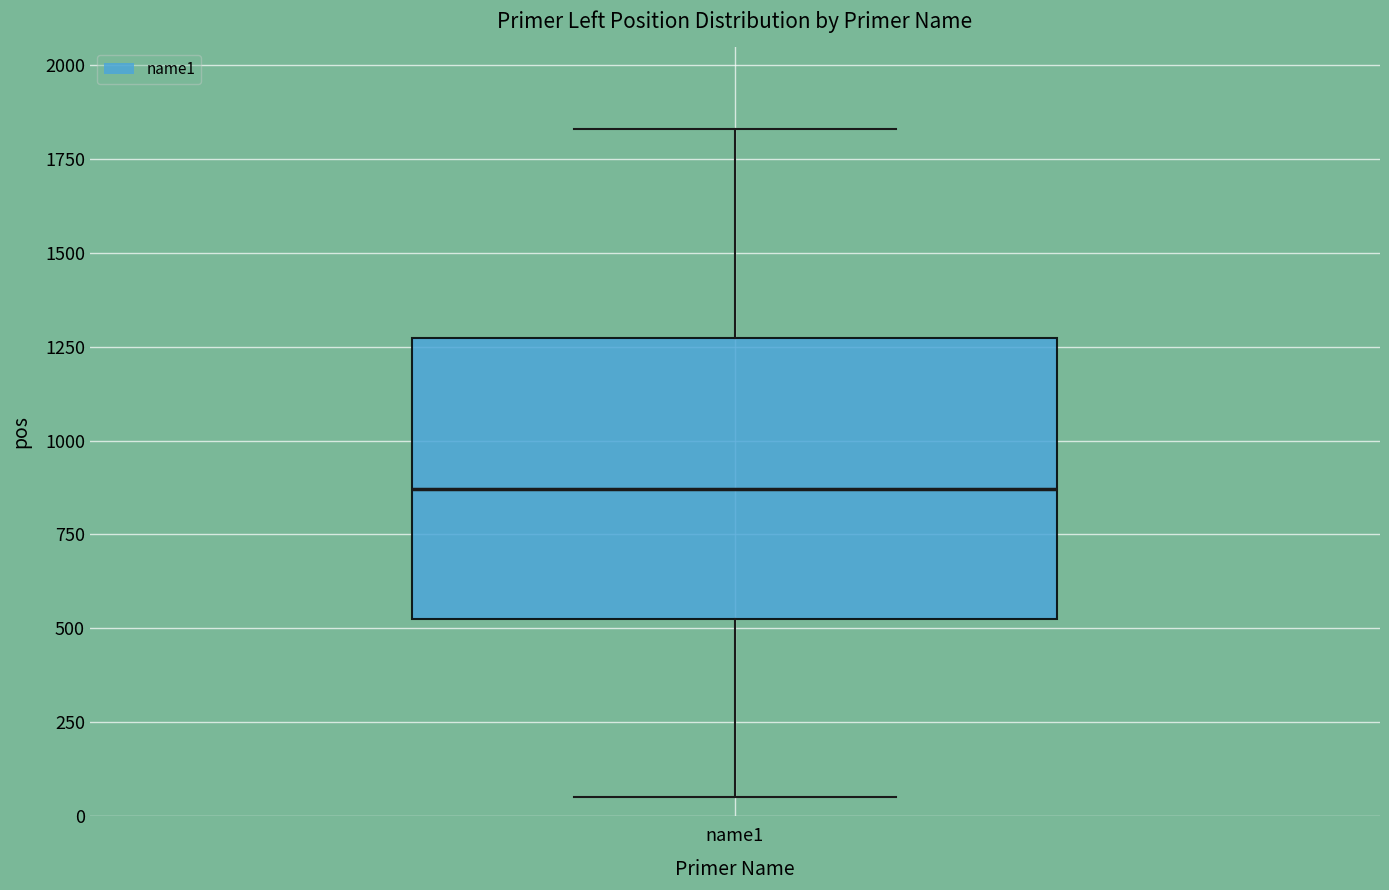

Read this box plot against the y-axis: the position of the median line, the range covered by the box, and the ends of both whiskers. The values are not printed on the chart, so give them approximately, as read against the axis.

median 850, box 500 to 1250, whiskers 50 to 1850